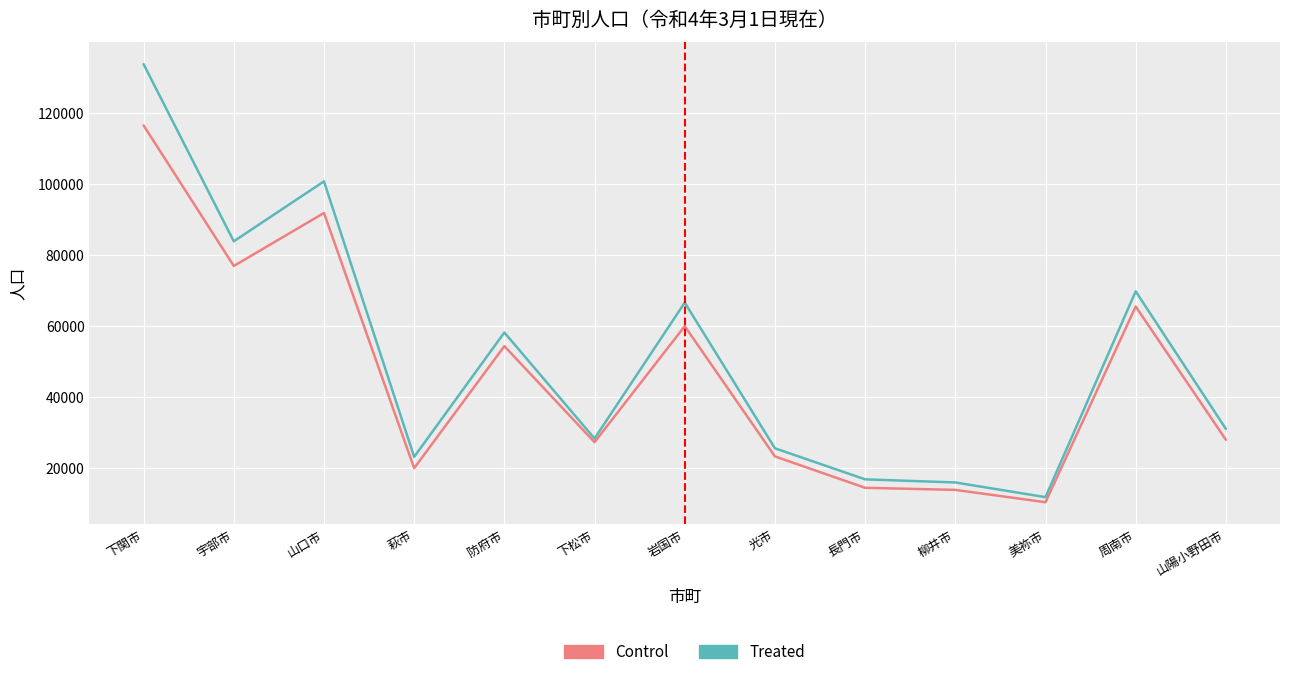

At which category is the sum across all series the highest?

下関市